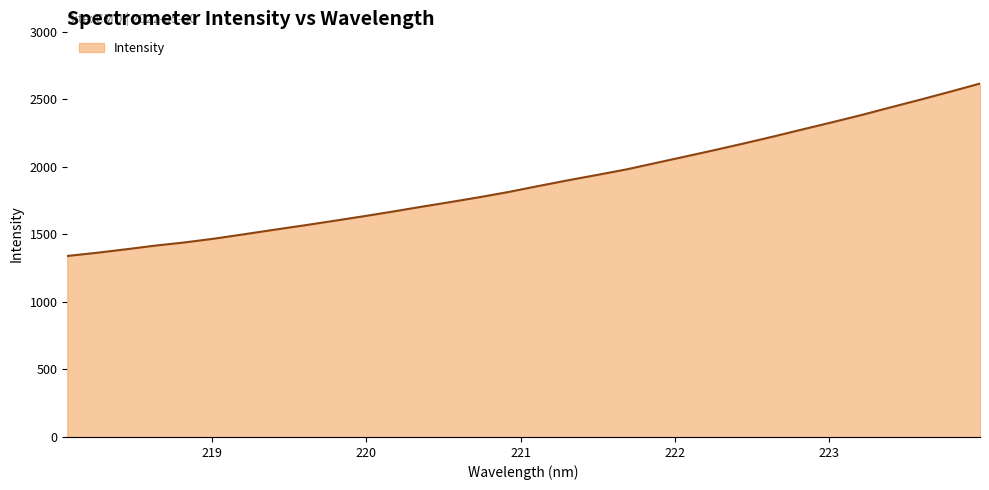

What is the difference between the maximum and minimum values?

1276.4